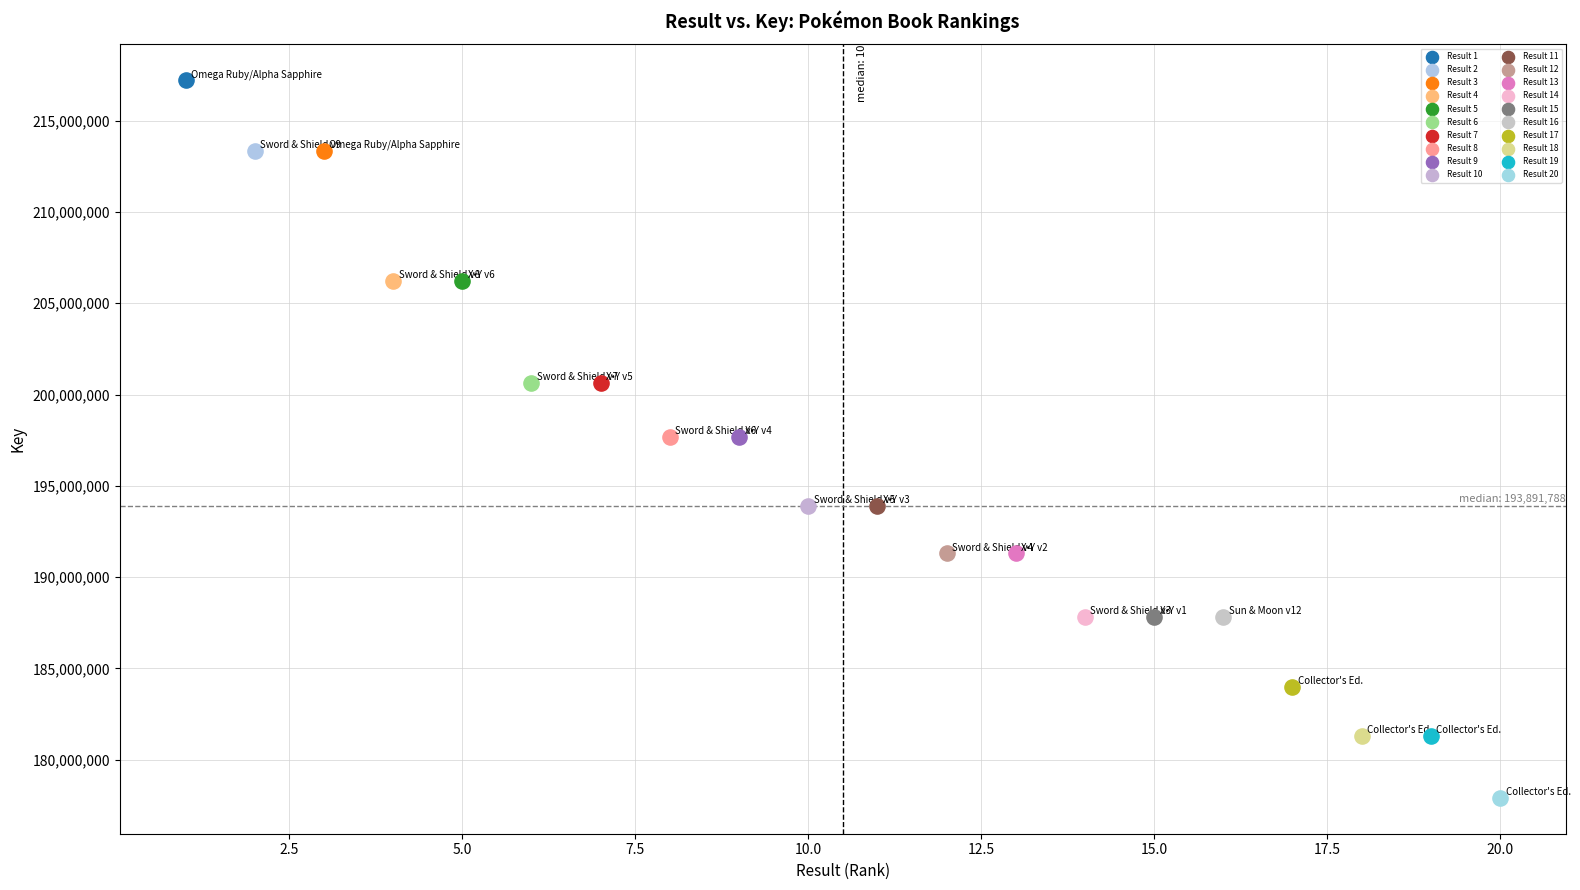

Which series contains the lowest Y value?

Result 20